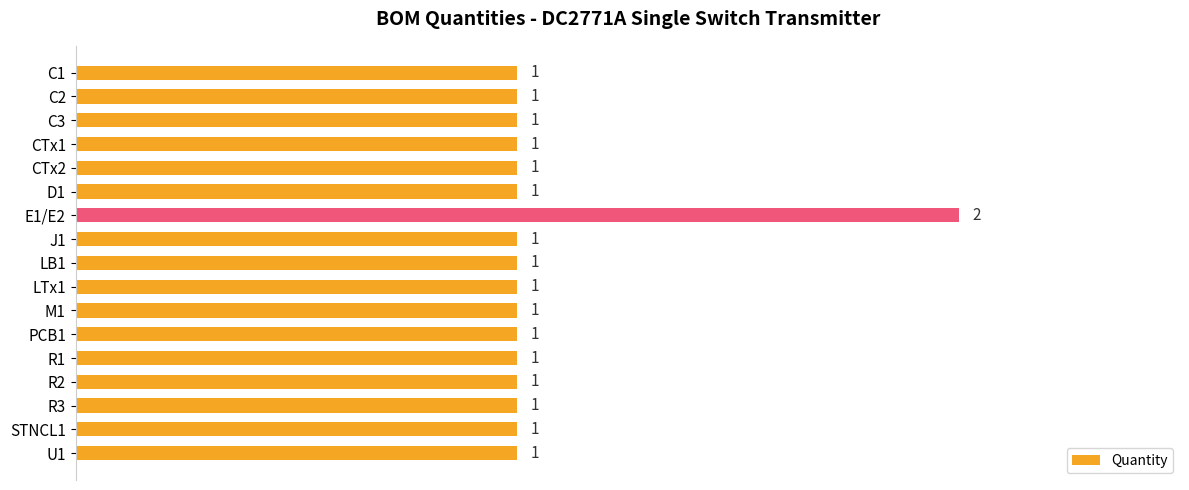

Is it true that the value at R3 is 0?

False